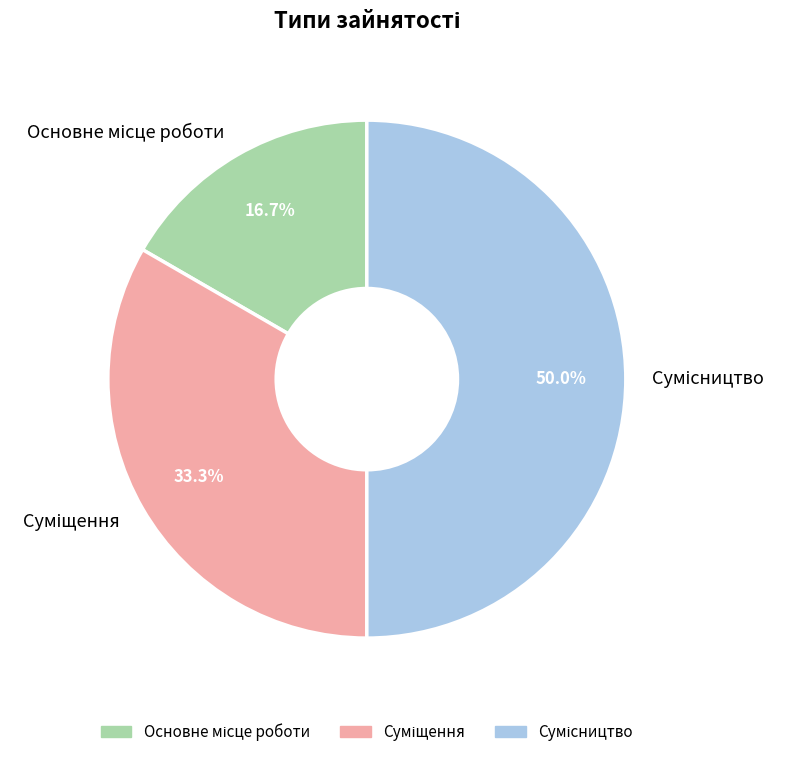

Does Основне місце роботи account for over 50% of the chart?

No